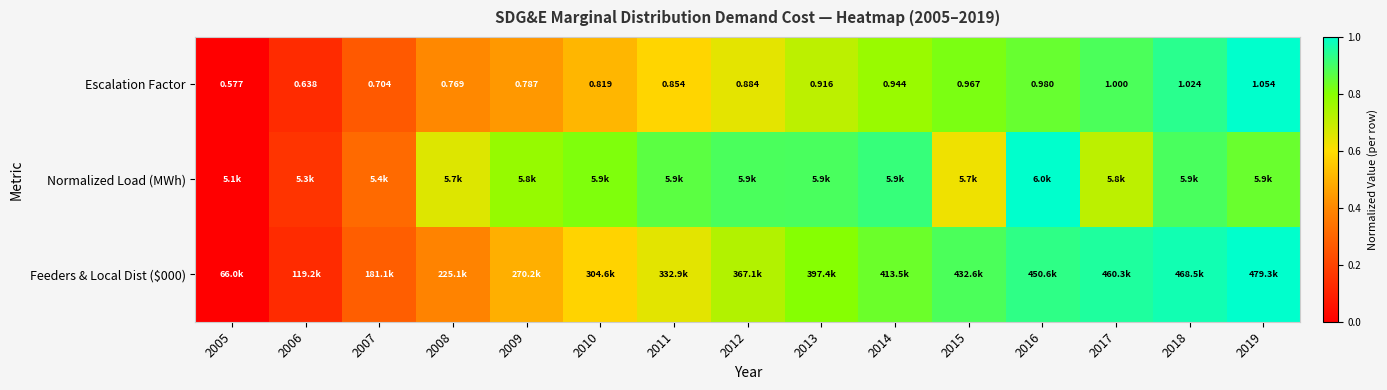

True or false: Feeders & Local Dist ($000) has a value of 1.2 at 2012.

False